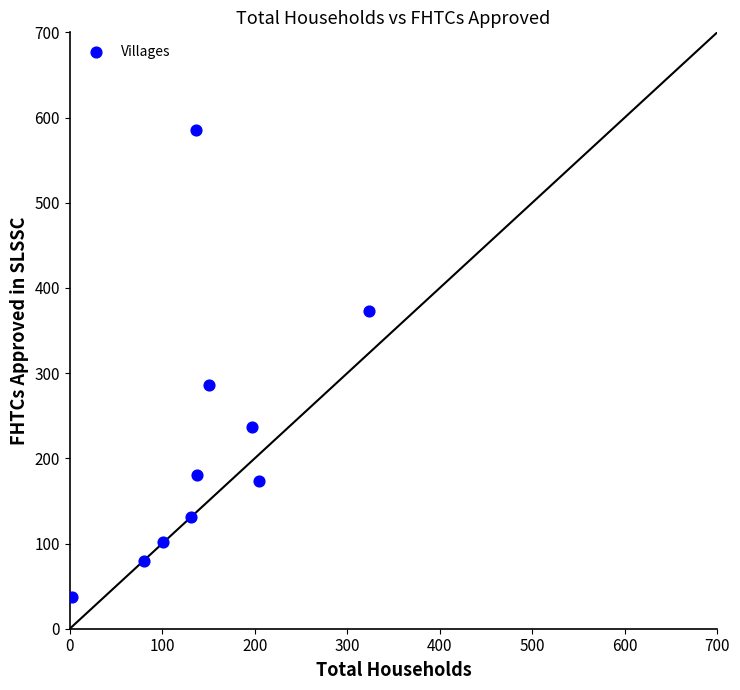

What Y value in the scatter plot is closest to 311?

286